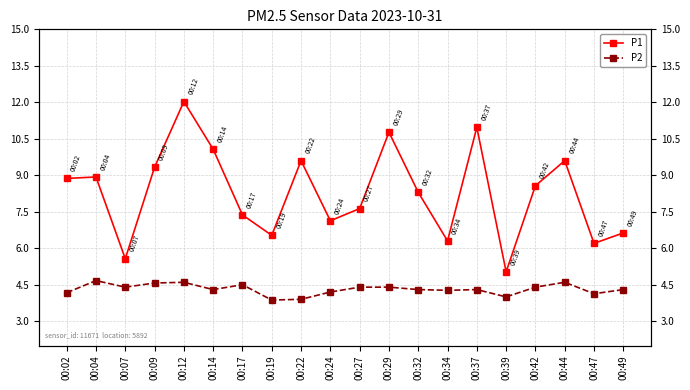

At how many categories does at least one series exceed 5?

20